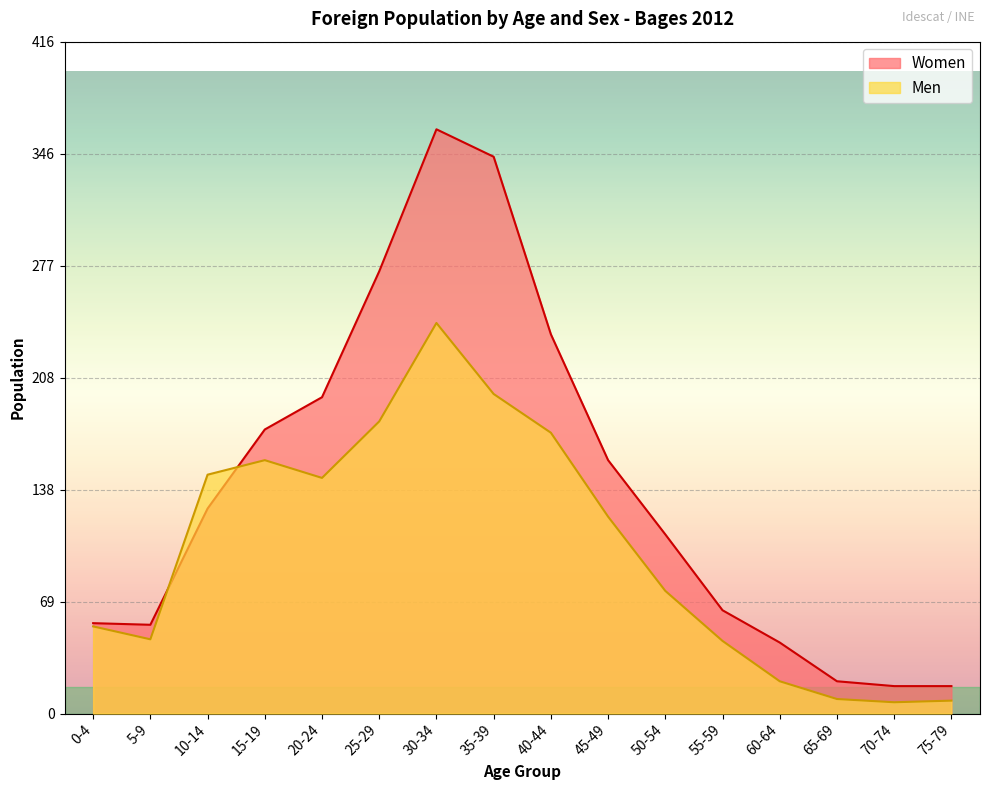

How many lines are shown in the chart?

2